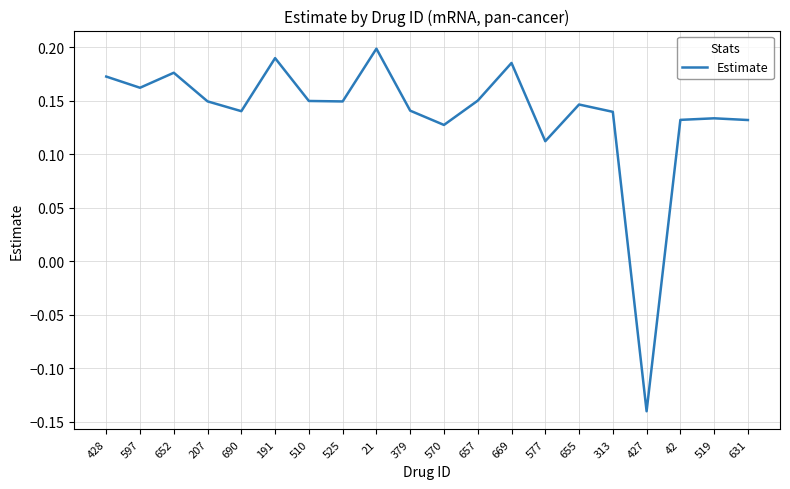

Which has a higher value, 519 or 21?

21